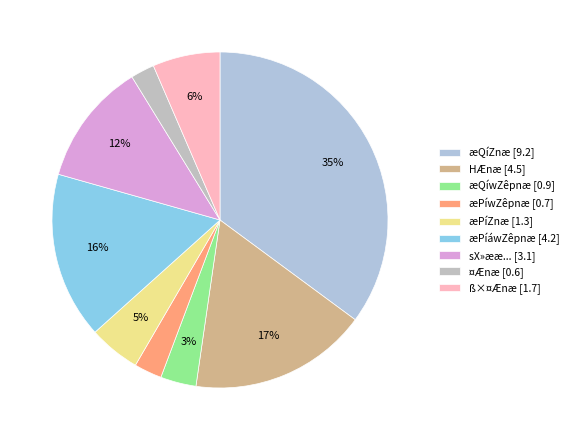

Which slice is the largest?

æQíZnæ [9.2]